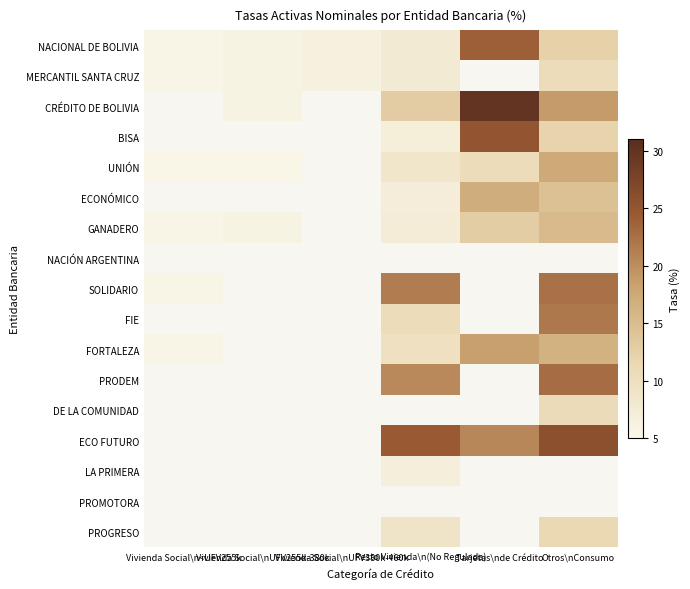

Reading left to right, extract all data points from this chart.

NACIONAL DE BOLIVIA: Vivienda Social\n<UFV255k=5.5	Vivienda Social\nUFV255k-380k=6.0	Vivienda Social\nUFV380k-460k=6.5	Resto Vivienda\n(No Regulada)=7.7	Tarjetas\nde Crédito=23.9	Otros\nConsumo=12.5
MERCANTIL SANTA CRUZ: Vivienda Social\n<UFV255k=5.5	Vivienda Social\nUFV255k-380k=6.0	Vivienda Social\nUFV380k-460k=6.5	Resto Vivienda\n(No Regulada)=7.7	Tarjetas\nde Crédito=0.0	Otros\nConsumo=10.8
CRÉDITO DE BOLIVIA: Vivienda Social\n<UFV255k=0.0	Vivienda Social\nUFV255k-380k=6.0	Vivienda Social\nUFV380k-460k=0.0	Resto Vivienda\n(No Regulada)=13.1	Tarjetas\nde Crédito=30.0	Otros\nConsumo=18.8
BISA: Vivienda Social\n<UFV255k=0.0	Vivienda Social\nUFV255k-380k=0.0	Vivienda Social\nUFV380k-460k=0.0	Resto Vivienda\n(No Regulada)=6.9	Tarjetas\nde Crédito=25.0	Otros\nConsumo=12.1
UNIÓN: Vivienda Social\n<UFV255k=5.4	Vivienda Social\nUFV255k-380k=5.4	Vivienda Social\nUFV380k-460k=0.0	Resto Vivienda\n(No Regulada)=8.8	Tarjetas\nde Crédito=10.6	Otros\nConsumo=17.4
ECONÓMICO: Vivienda Social\n<UFV255k=0.0	Vivienda Social\nUFV255k-380k=0.0	Vivienda Social\nUFV380k-460k=0.0	Resto Vivienda\n(No Regulada)=7.1	Tarjetas\nde Crédito=17.1	Otros\nConsumo=14.4
GANADERO: Vivienda Social\n<UFV255k=5.5	Vivienda Social\nUFV255k-380k=6.0	Vivienda Social\nUFV380k-460k=0.0	Resto Vivienda\n(No Regulada)=7.3	Tarjetas\nde Crédito=13.0	Otros\nConsumo=15.3
NACIÓN ARGENTINA: Vivienda Social\n<UFV255k=0.0	Vivienda Social\nUFV255k-380k=0.0	Vivienda Social\nUFV380k-460k=0.0	Resto Vivienda\n(No Regulada)=0.0	Tarjetas\nde Crédito=0.0	Otros\nConsumo=0.0
SOLIDARIO: Vivienda Social\n<UFV255k=5.5	Vivienda Social\nUFV255k-380k=0.0	Vivienda Social\nUFV380k-460k=0.0	Resto Vivienda\n(No Regulada)=21.5	Tarjetas\nde Crédito=0.0	Otros\nConsumo=22.5
FIE: Vivienda Social\n<UFV255k=0.0	Vivienda Social\nUFV255k-380k=0.0	Vivienda Social\nUFV380k-460k=0.0	Resto Vivienda\n(No Regulada)=10.8	Tarjetas\nde Crédito=0.0	Otros\nConsumo=21.8
FORTALEZA: Vivienda Social\n<UFV255k=5.5	Vivienda Social\nUFV255k-380k=0.0	Vivienda Social\nUFV380k-460k=0.0	Resto Vivienda\n(No Regulada)=9.9	Tarjetas\nde Crédito=18.5	Otros\nConsumo=16.4
PRODEM: Vivienda Social\n<UFV255k=0.0	Vivienda Social\nUFV255k-380k=0.0	Vivienda Social\nUFV380k-460k=0.0	Resto Vivienda\n(No Regulada)=20.4	Tarjetas\nde Crédito=0.0	Otros\nConsumo=22.7
DE LA COMUNIDAD: Vivienda Social\n<UFV255k=0.0	Vivienda Social\nUFV255k-380k=0.0	Vivienda Social\nUFV380k-460k=0.0	Resto Vivienda\n(No Regulada)=0.0	Tarjetas\nde Crédito=0.0	Otros\nConsumo=10.9
ECO FUTURO: Vivienda Social\n<UFV255k=0.0	Vivienda Social\nUFV255k-380k=0.0	Vivienda Social\nUFV380k-460k=0.0	Resto Vivienda\n(No Regulada)=24.4	Tarjetas\nde Crédito=20.6	Otros\nConsumo=25.8
LA PRIMERA: Vivienda Social\n<UFV255k=0.0	Vivienda Social\nUFV255k-380k=0.0	Vivienda Social\nUFV380k-460k=0.0	Resto Vivienda\n(No Regulada)=6.9	Tarjetas\nde Crédito=0.0	Otros\nConsumo=0.0
PROMOTORA: Vivienda Social\n<UFV255k=0.0	Vivienda Social\nUFV255k-380k=0.0	Vivienda Social\nUFV380k-460k=0.0	Resto Vivienda\n(No Regulada)=0.0	Tarjetas\nde Crédito=0.0	Otros\nConsumo=0.0
PROGRESO: Vivienda Social\n<UFV255k=0.0	Vivienda Social\nUFV255k-380k=0.0	Vivienda Social\nUFV380k-460k=0.0	Resto Vivienda\n(No Regulada)=9.0	Tarjetas\nde Crédito=0.0	Otros\nConsumo=11.5